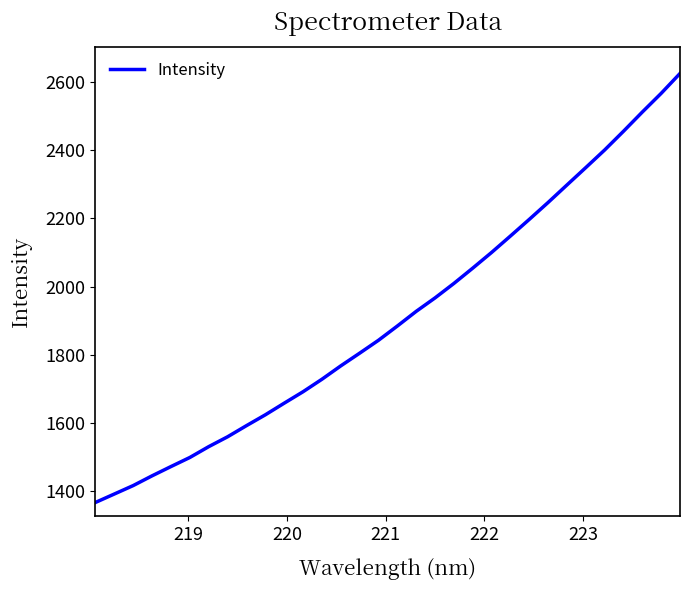

Reading right to left, transcribe all the data shown in this chart.

2625.2	2566.8	2512.1	2455.7	2400.8	2349.2	2298.1	2246.8	2197.1	2148.3	2100.1	2054.1	2009.2	1966.8	1927.3	1884.3	1842.4	1804.5	1767.3	1728.0	1691.4	1657.9	1623.7	1591.9	1559.3	1530.3	1498.6	1471.9	1444.8	1416.2	1391.4	1366.6